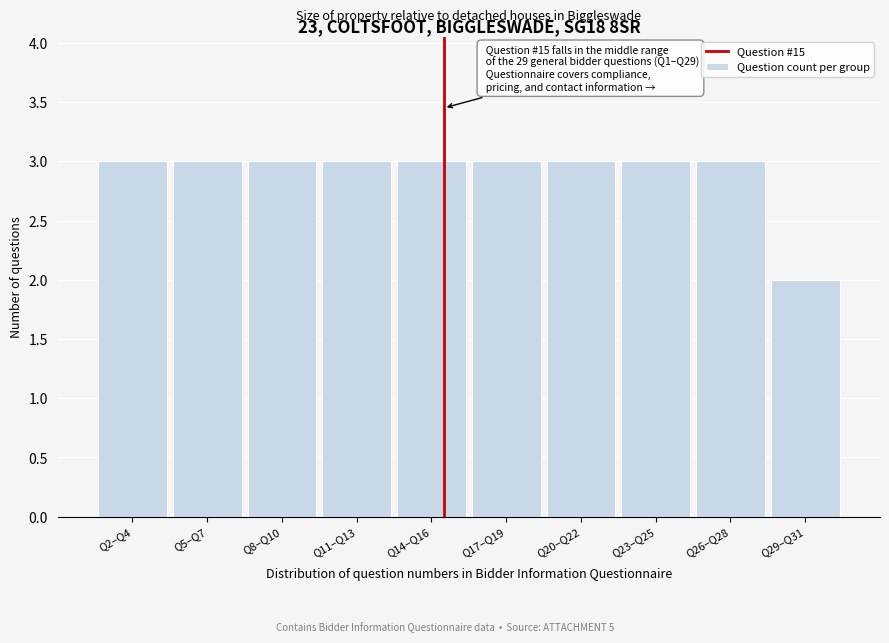

Reading right to left, what are all the values shown in this chart?

Q29–Q31=2	Q26–Q28=3	Q23–Q25=3	Q20–Q22=3	Q17–Q19=3	Q14–Q16=3	Q11–Q13=3	Q8–Q10=3	Q5–Q7=3	Q2–Q4=3